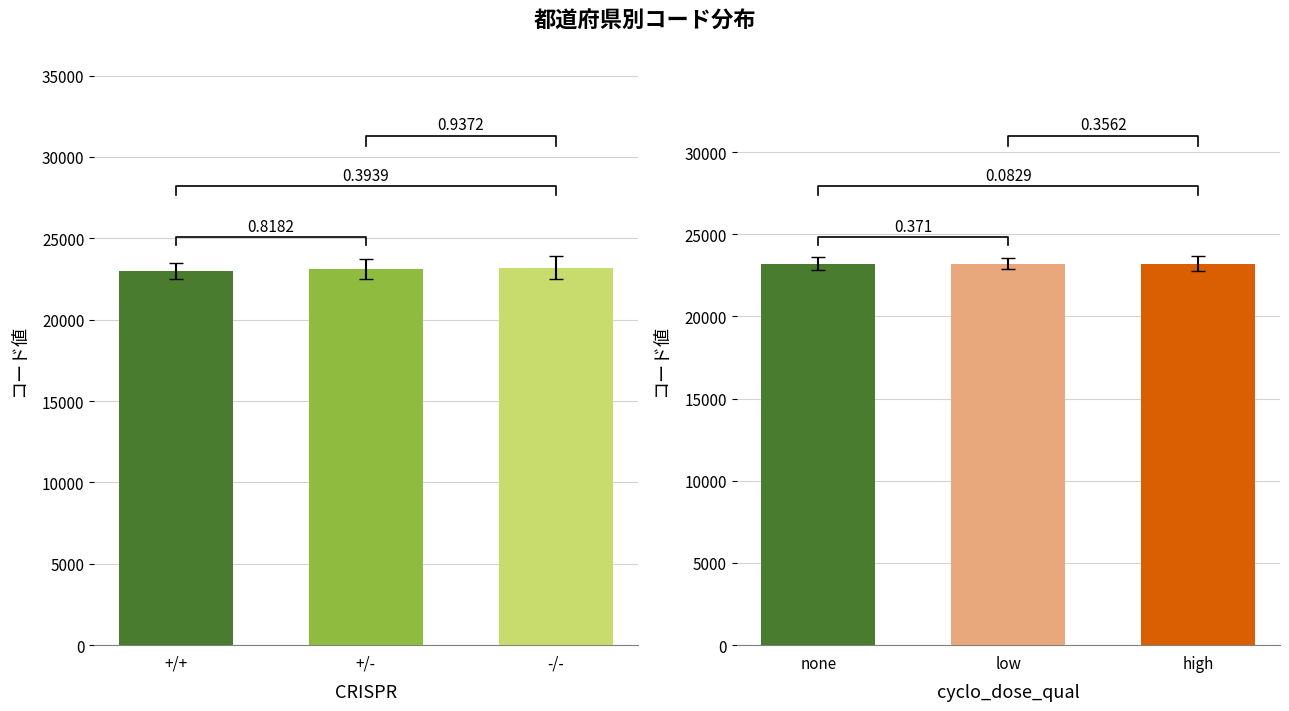

Which series has the largest total across all categories?

cyclo_dose_qual groups